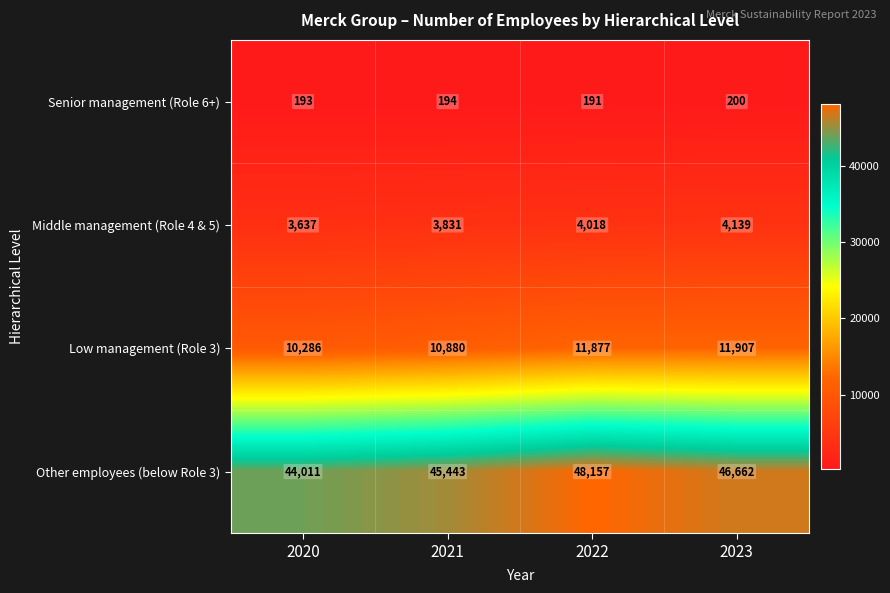

What is the maximum value shown in the chart?

48157